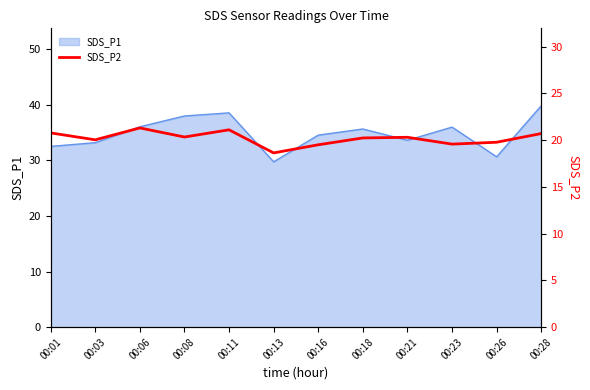

At which label does SDS_P1 reach its peak?

00:28